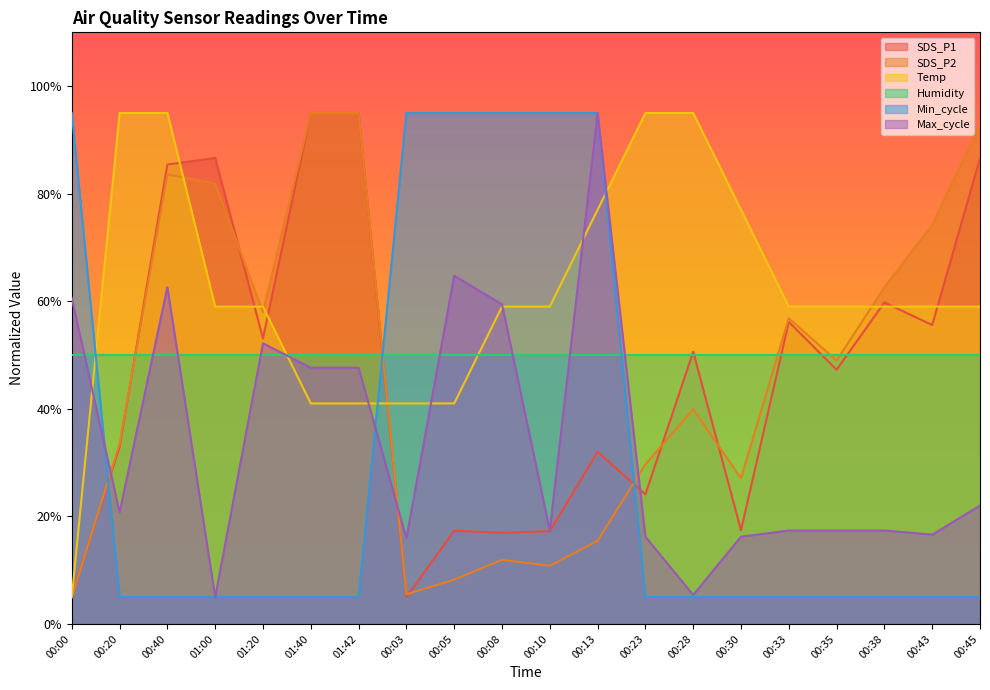

Where do Max_cycle and SDS_P1 first cross each other?

00:00 and 00:20